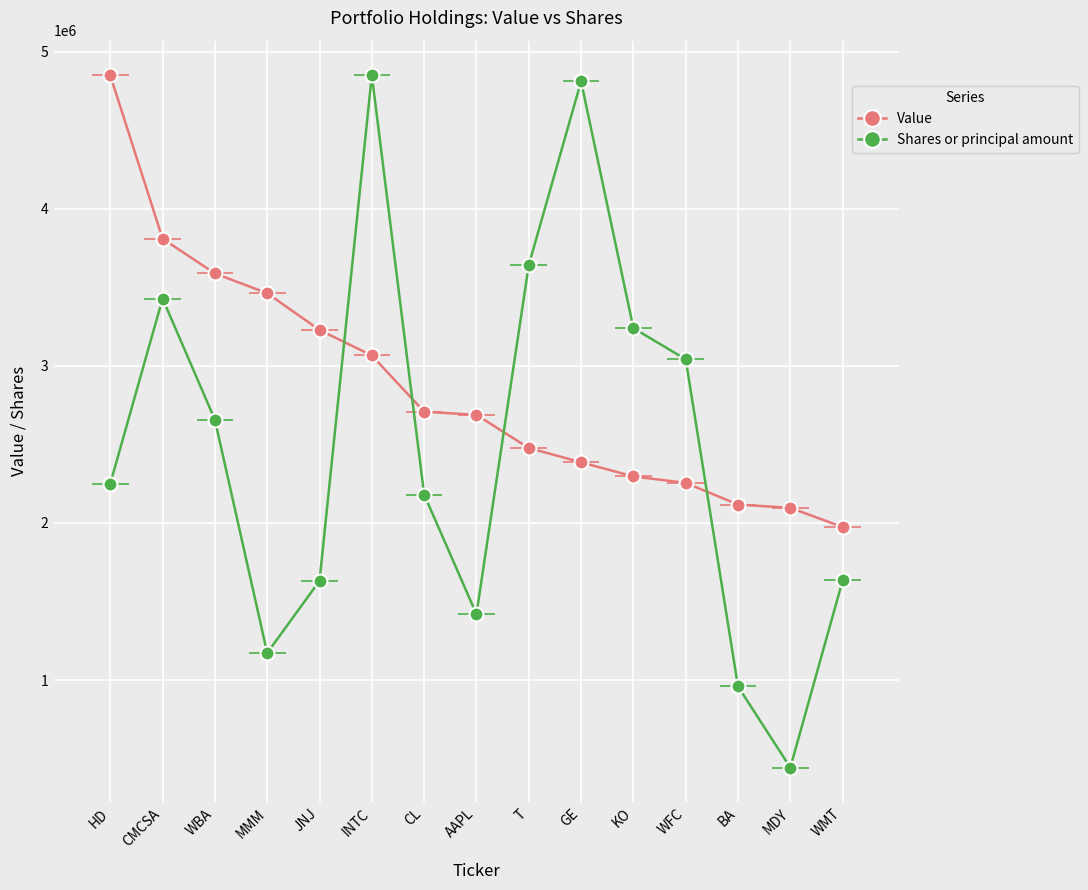

Where do Value and Shares or principal amount first cross each other?

JNJ and INTC